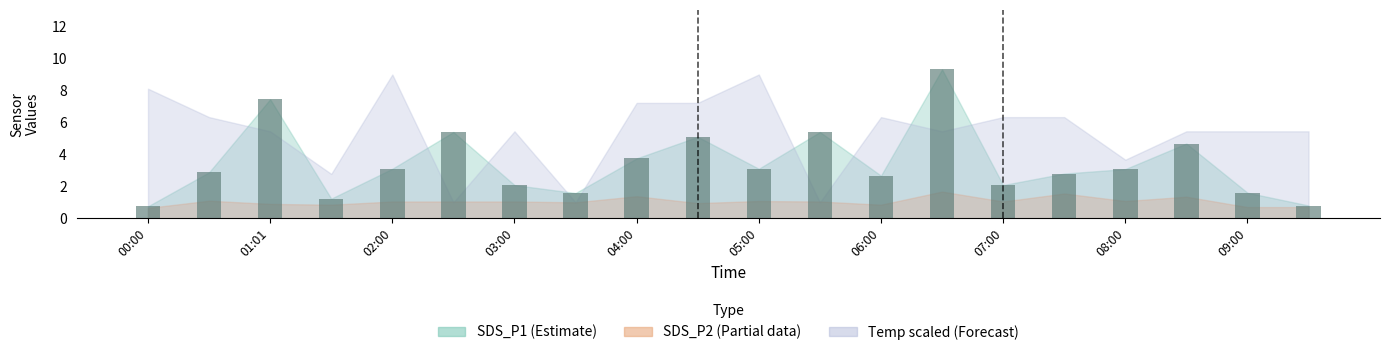

What is the greatest value displayed?

9.3